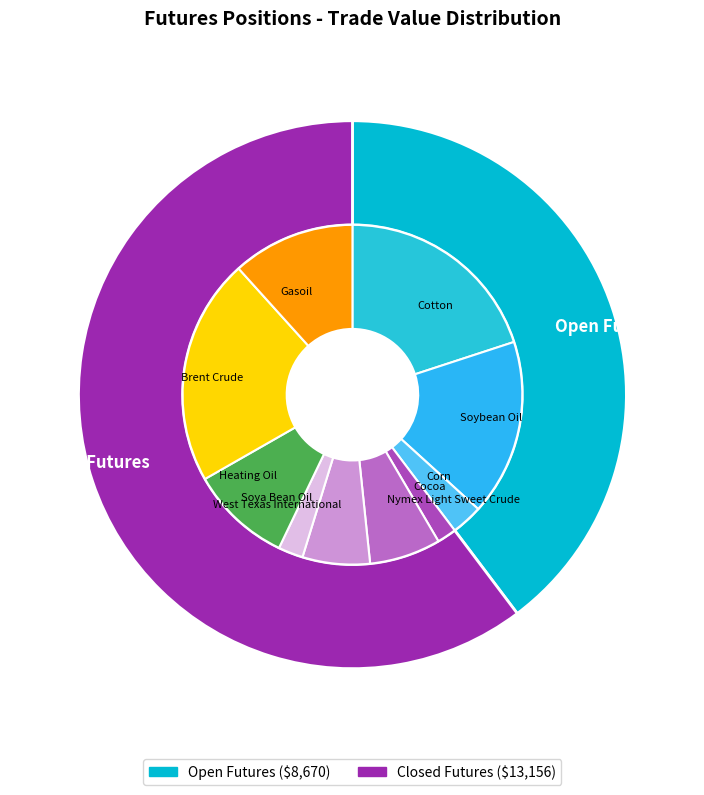

To the nearest percent, what is the average slice percentage?

10%